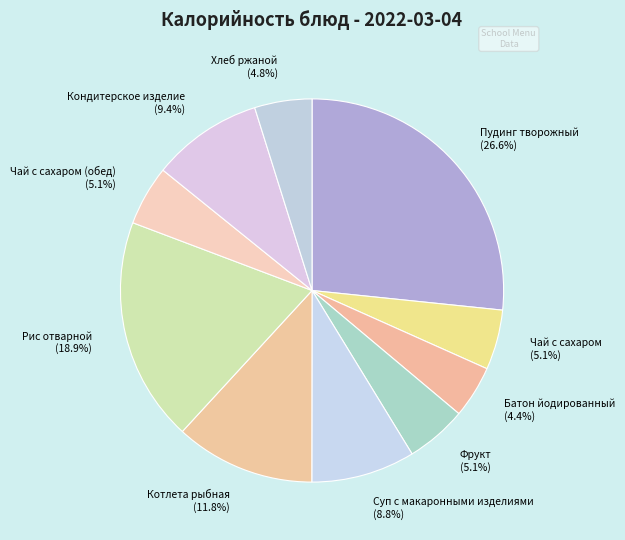

The Чай с сахаром slice represents 5% of the pie. True or false?

True